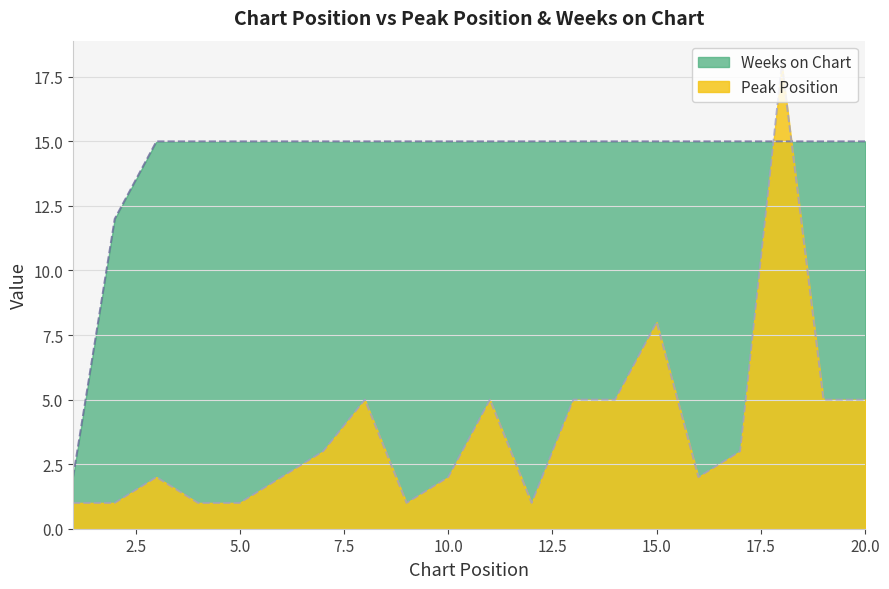

Where do Peak Position and Weeks on Chart first cross each other?

17 and 18